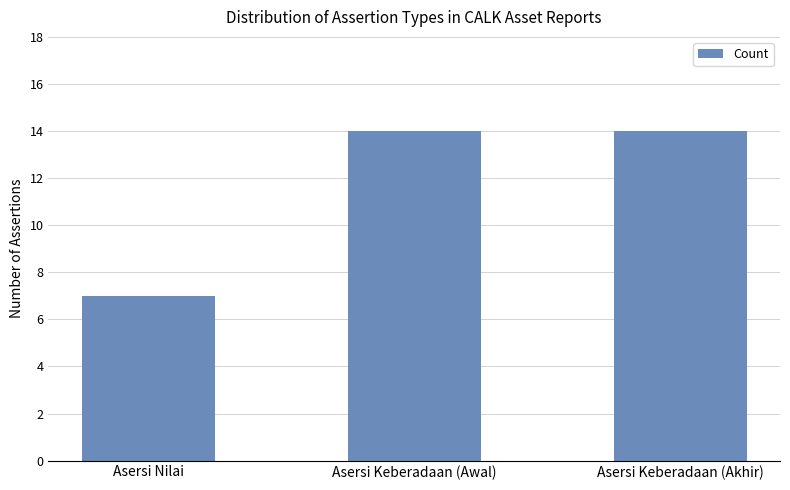

At which label is the value closest to 10?

Asersi Nilai